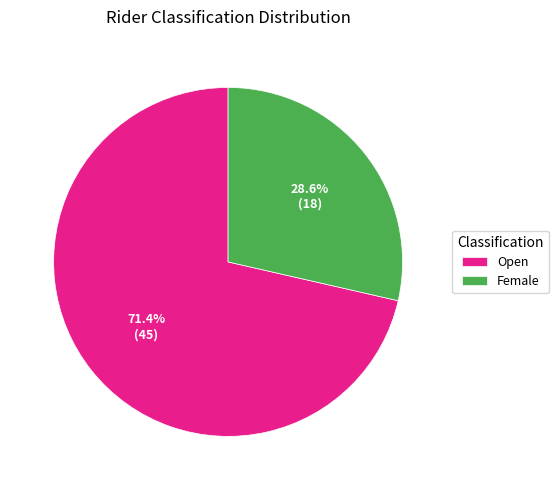

To the nearest percent, what is the difference between the Open and Female slice percentages?

43%